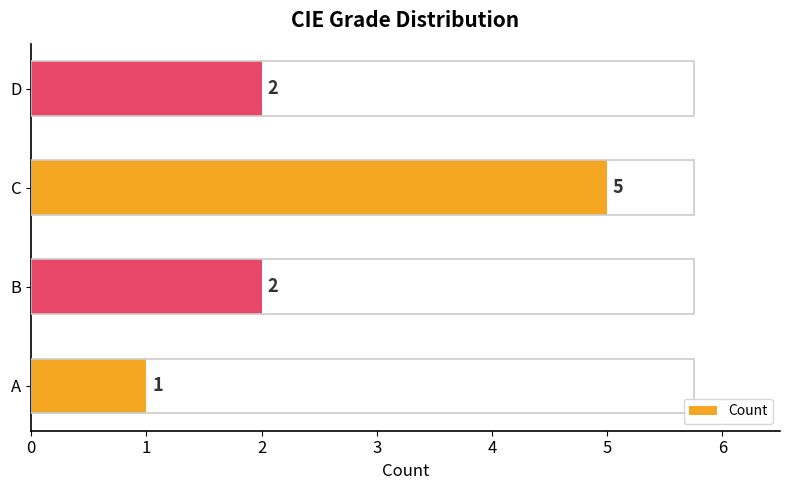

How many values are between 2 and 5?

3